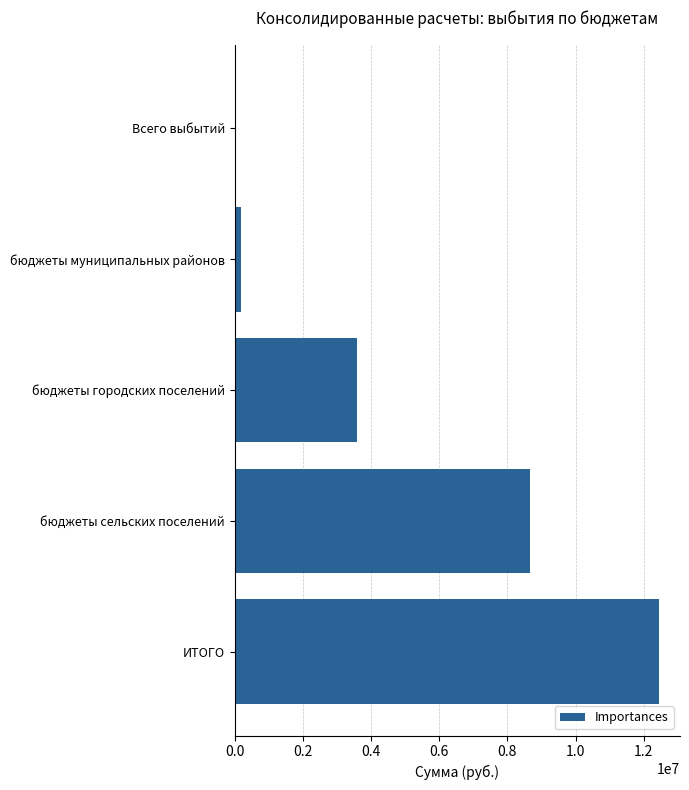

Does the chart contain stacked bars?

No